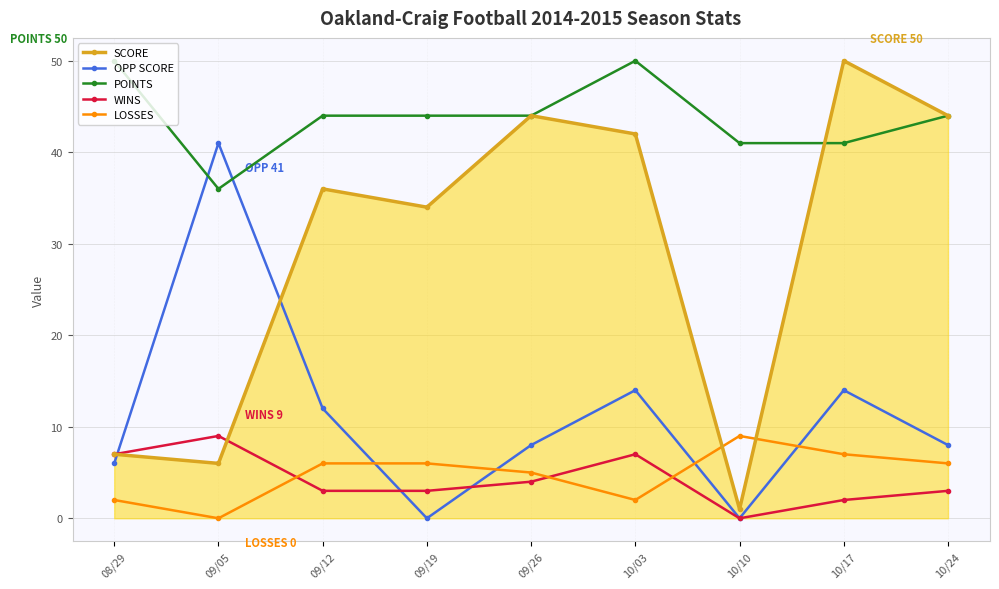

In SCORE, how many points are lower than both neighbors (excluding endpoints)?

3